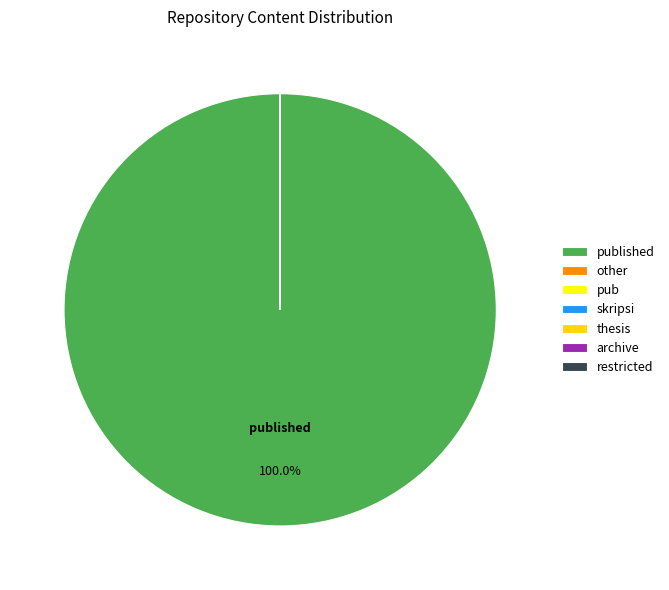

How many slices are in this pie chart?

7